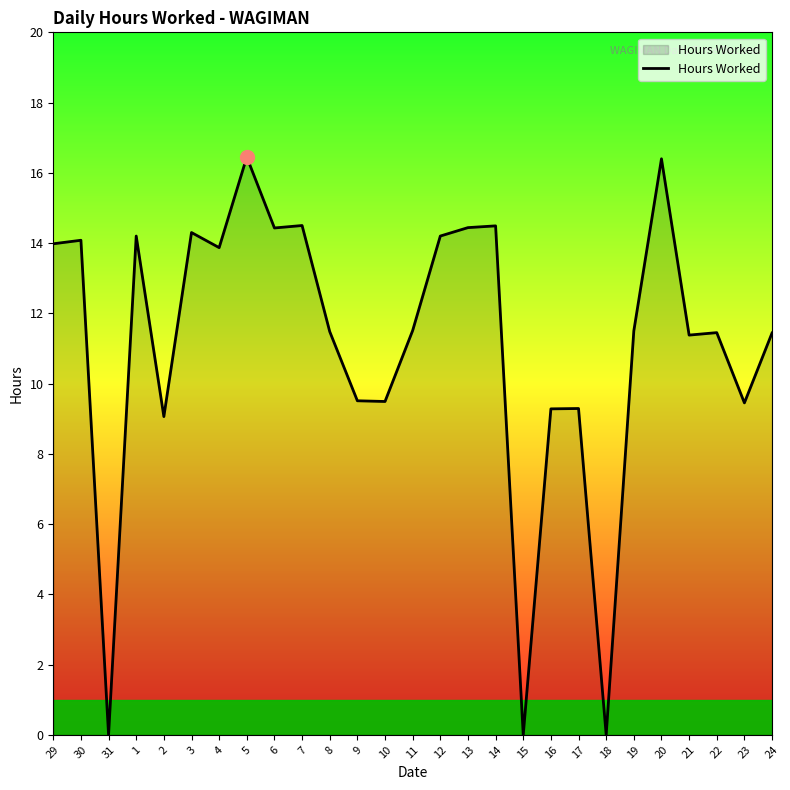

What is the difference between the values at 4 and 22?

2.4